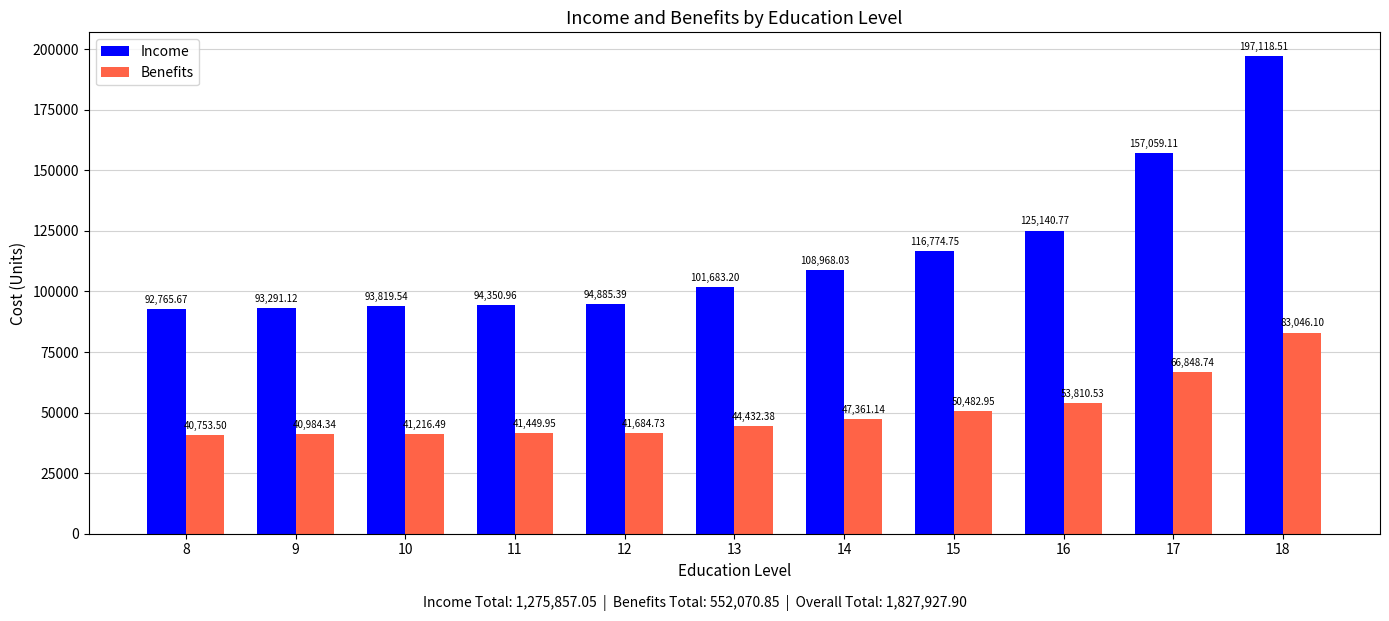

What is the difference between the second highest and second lowest values in the Income series?

63768.0